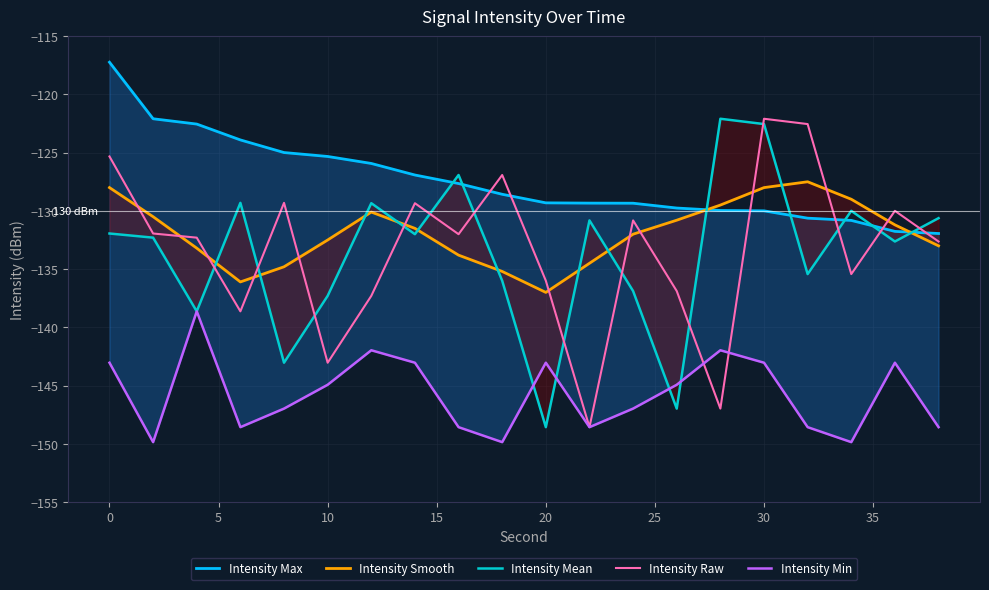

Which series has the widest spread of values?

Intensity Mean